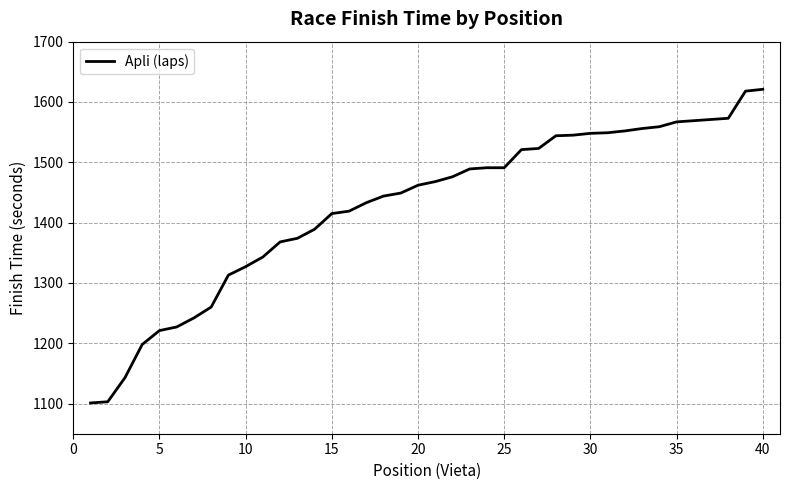

What is the difference between the maximum and minimum values?

520